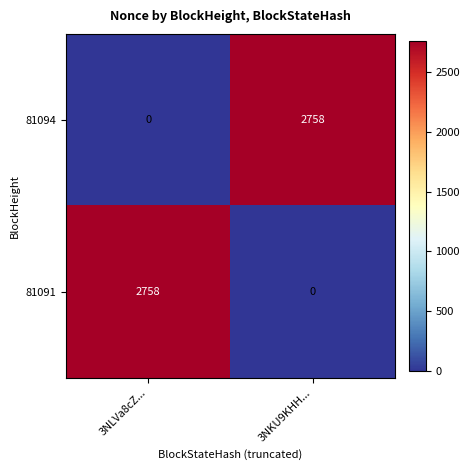

What is the difference between the maximum and minimum values in the 81094 series?

2758